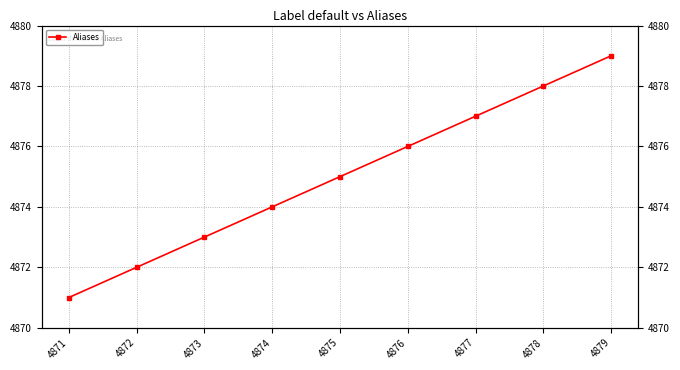

What value does the data have at 4879?

4879